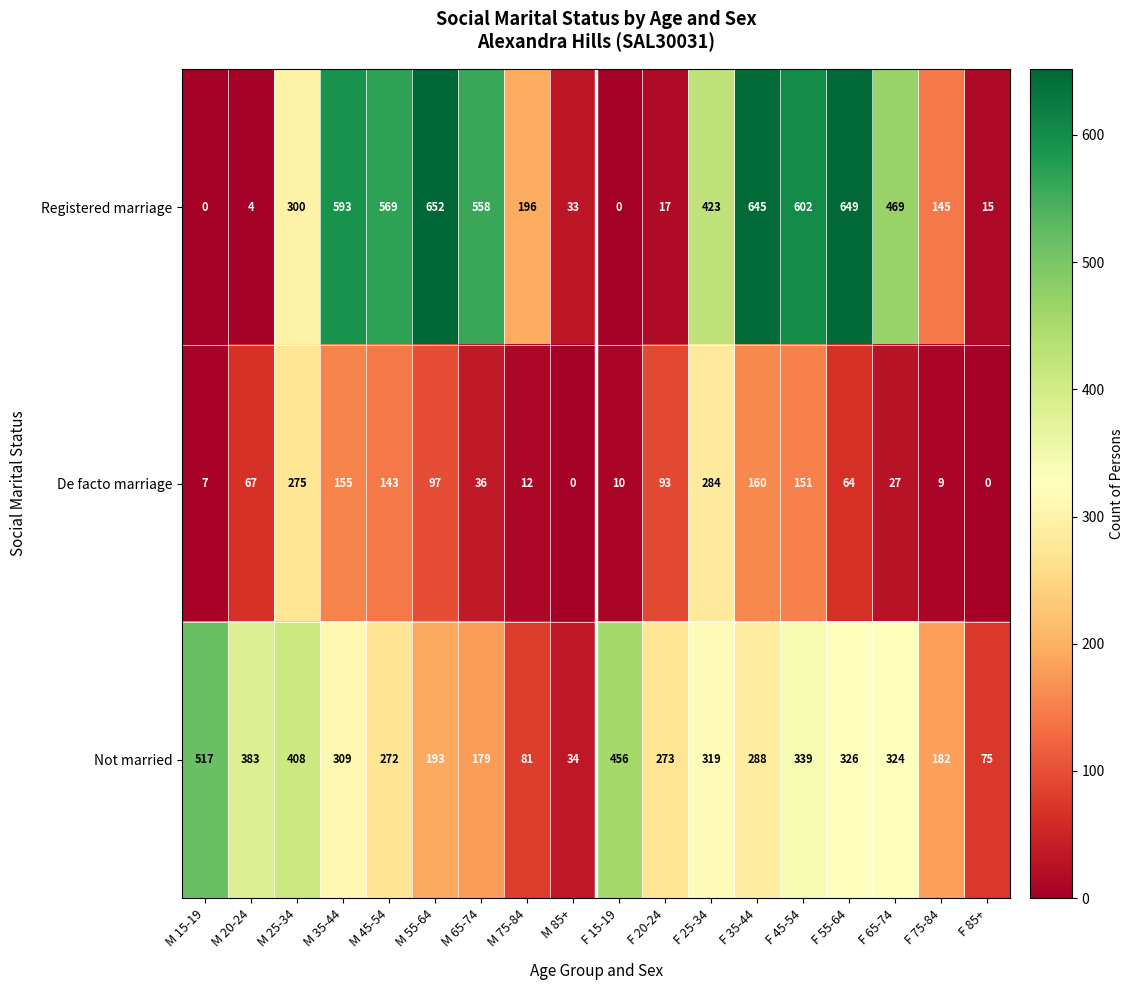

What value does the De facto marriage series have at F 45-54?

151